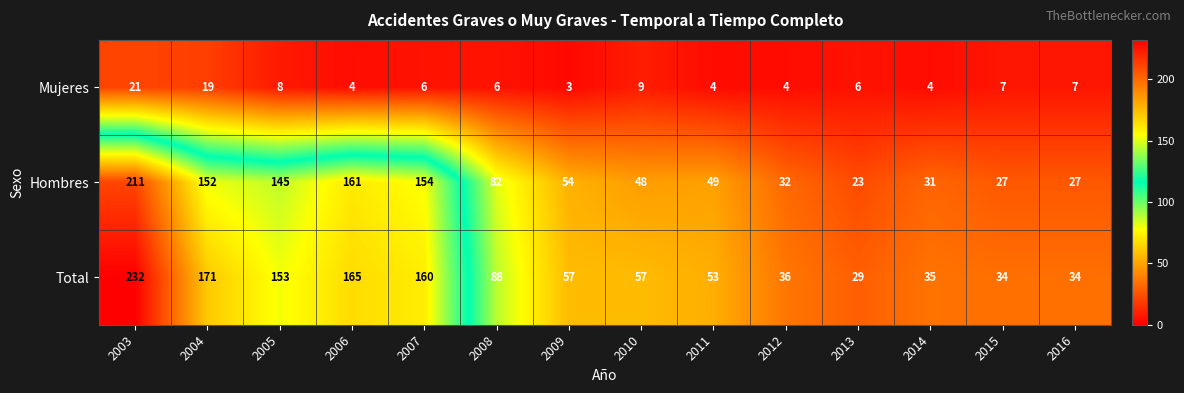

At which category is the sum across all series the highest?

2003